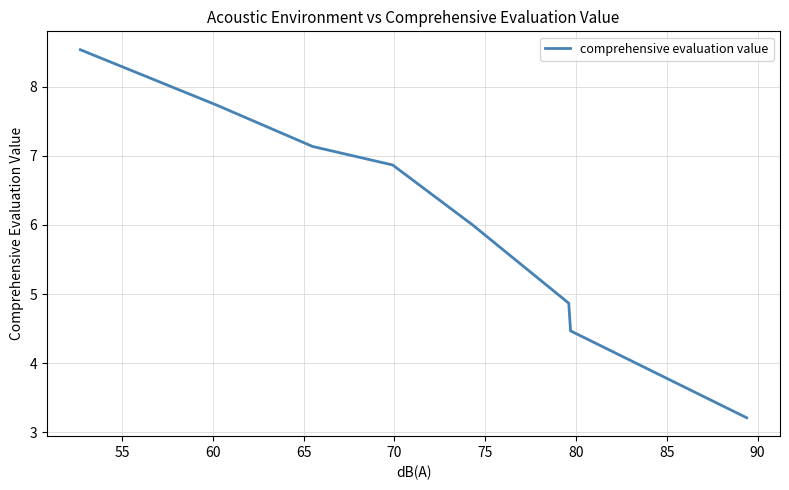

What is the sum of all values?

48.8